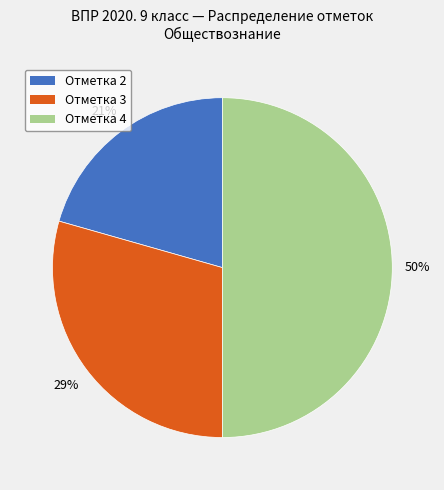

Is it true that Отметка 2 is 9% of the pie?

False